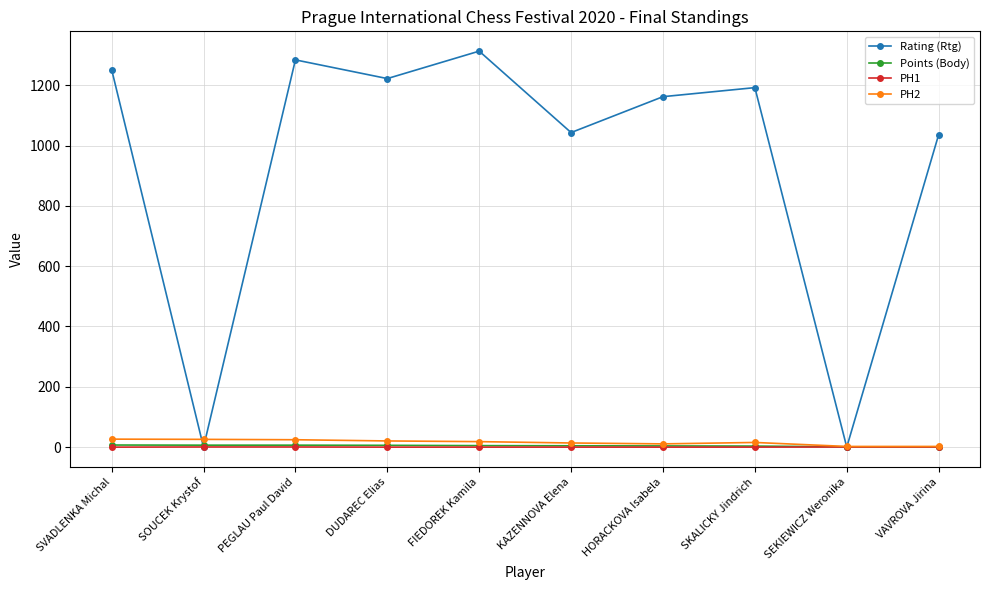

Which series has the largest range (max minus min)?

Rating (Rtg)